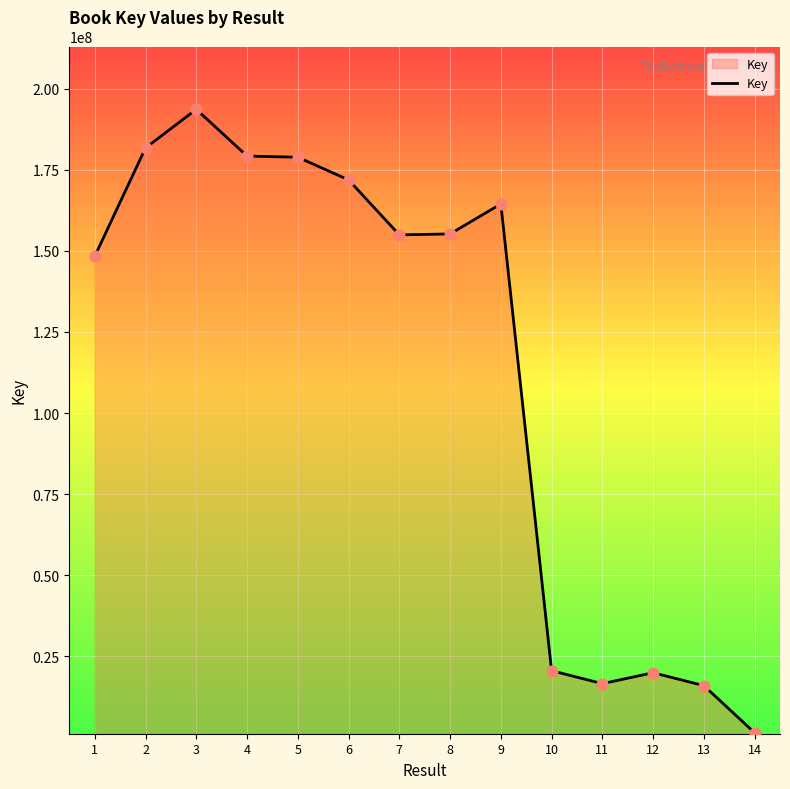

What is the ratio of the value at 5 to the value at 3?

0.9